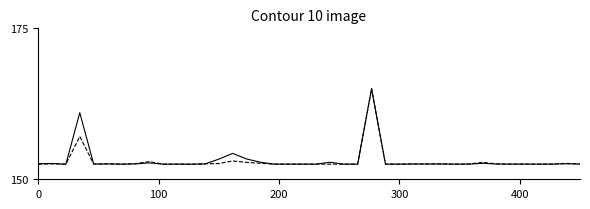

What is the maximum value shown in the chart?

165.0